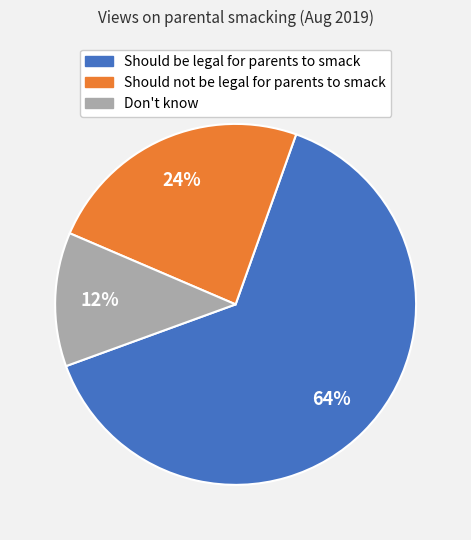

To the nearest percent, what percentage of the pie is Should be legal for parents to smack?

64%